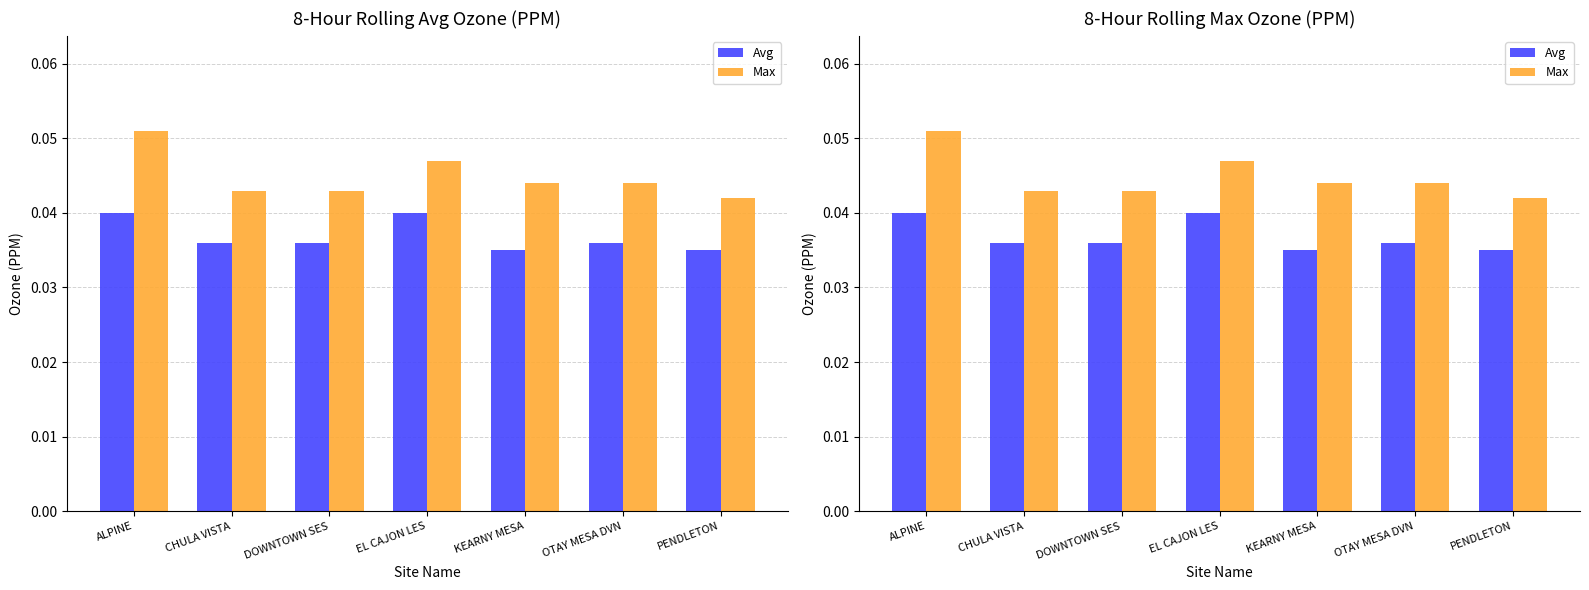

How many data points does each series have?

7